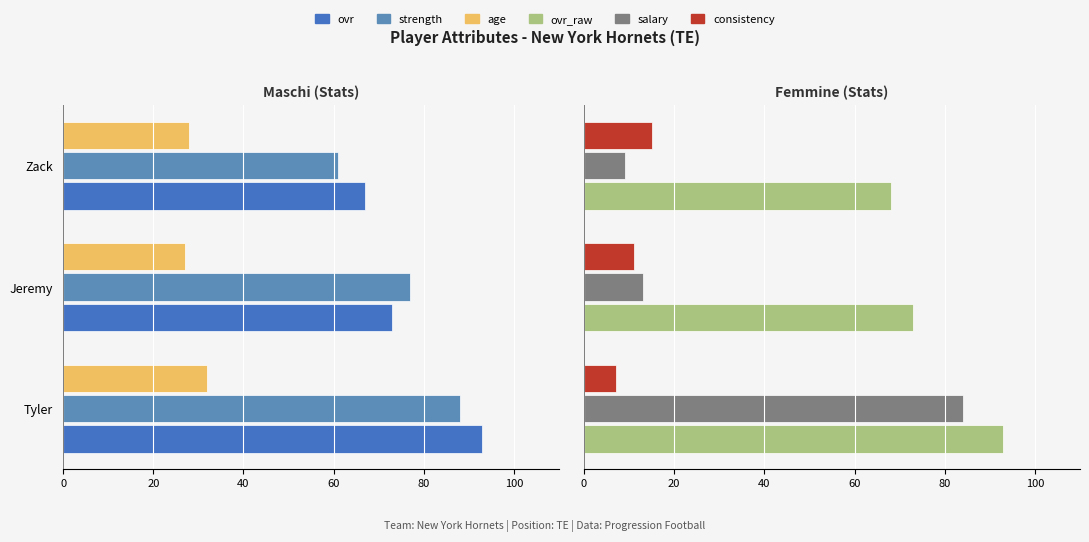

What is the value of the ovr_raw bar at the 1st from the left?

93